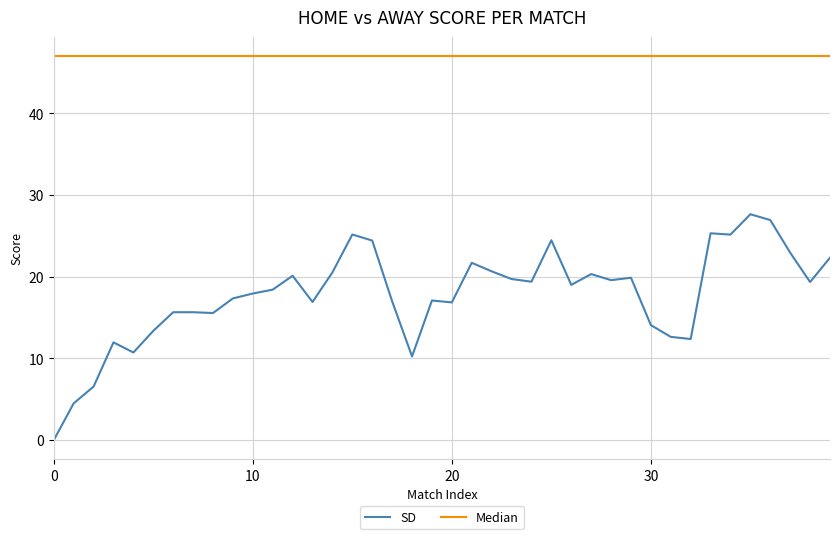

Which series has the largest range (max minus min)?

SD